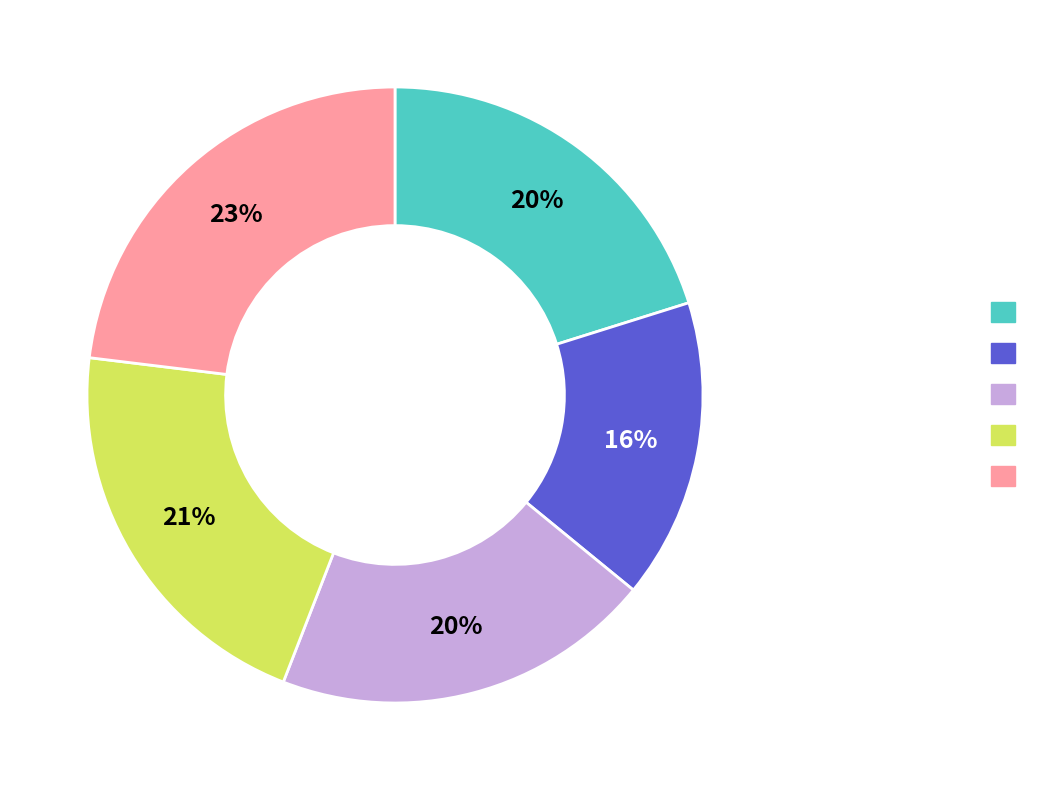

Count the number of slices in the pie.

5